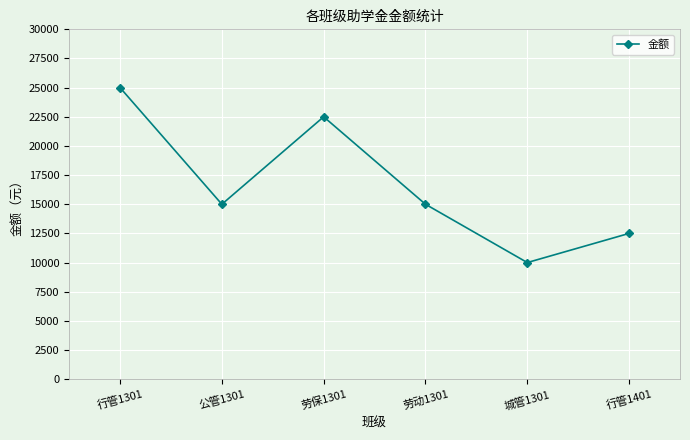

What is the label of the 4th point from the right?

劳保1301